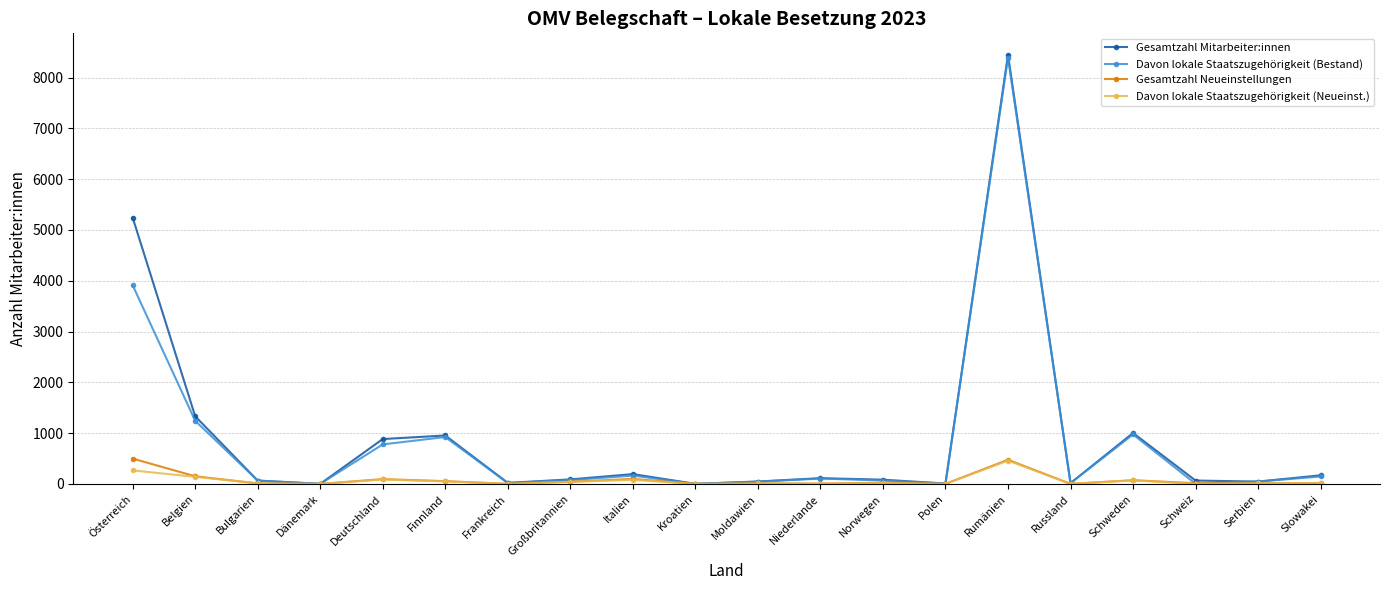

At which category is the sum across all series the highest?

Rumänien